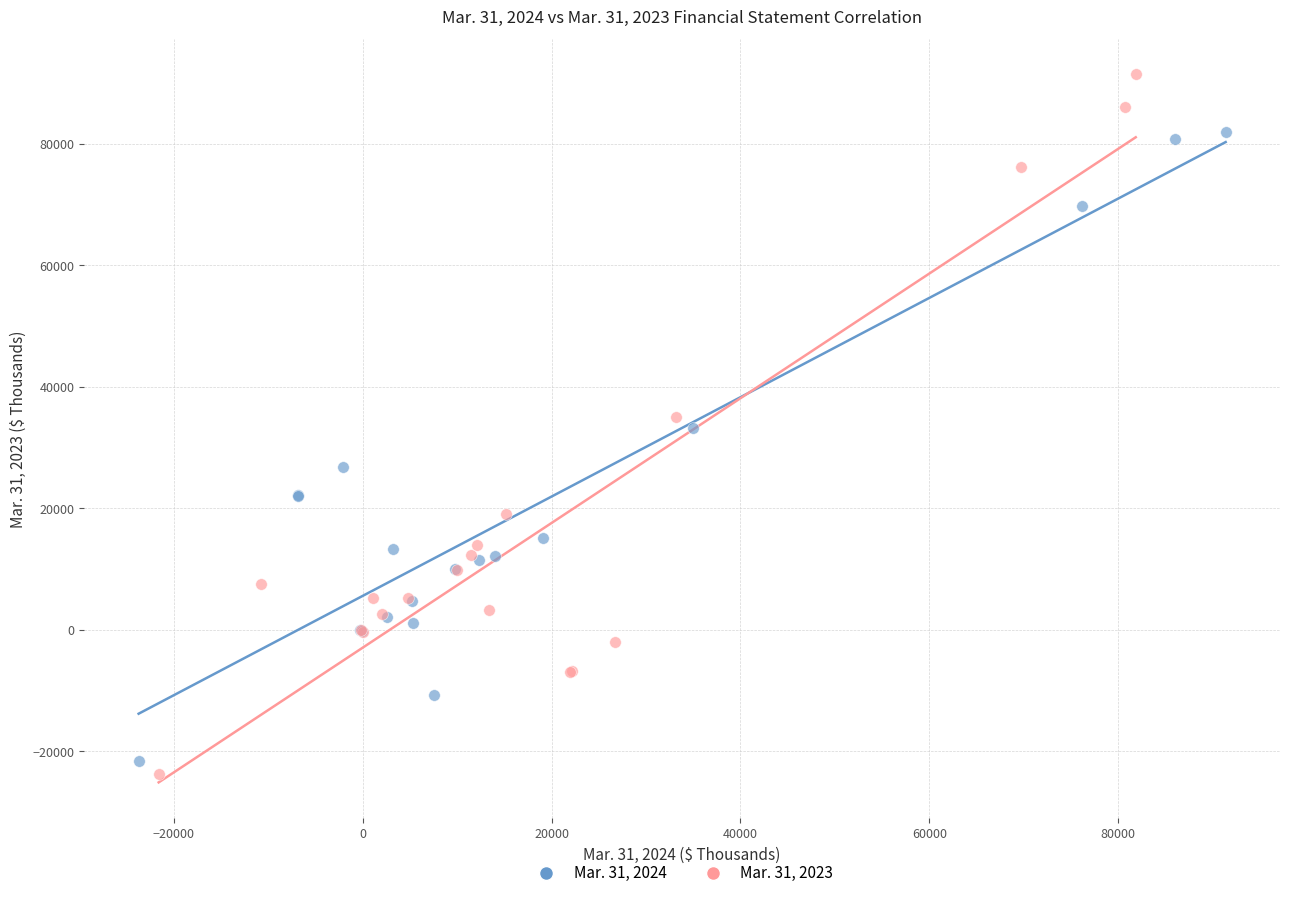

Which series has the widest spread of Y values?

Mar. 31, 2023